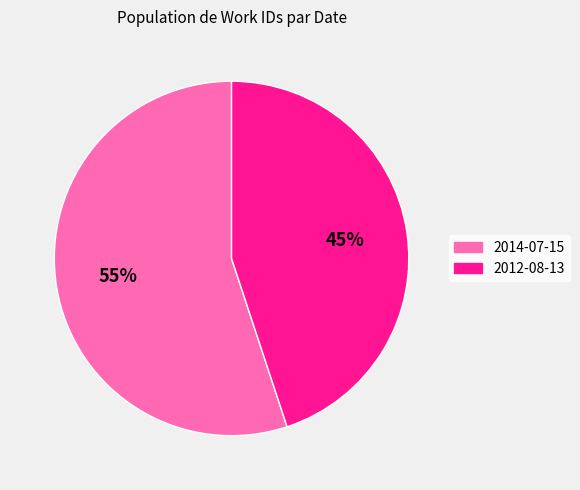

Combined, do 2012-08-13 and 2014-07-15 account for over 50%?

Yes